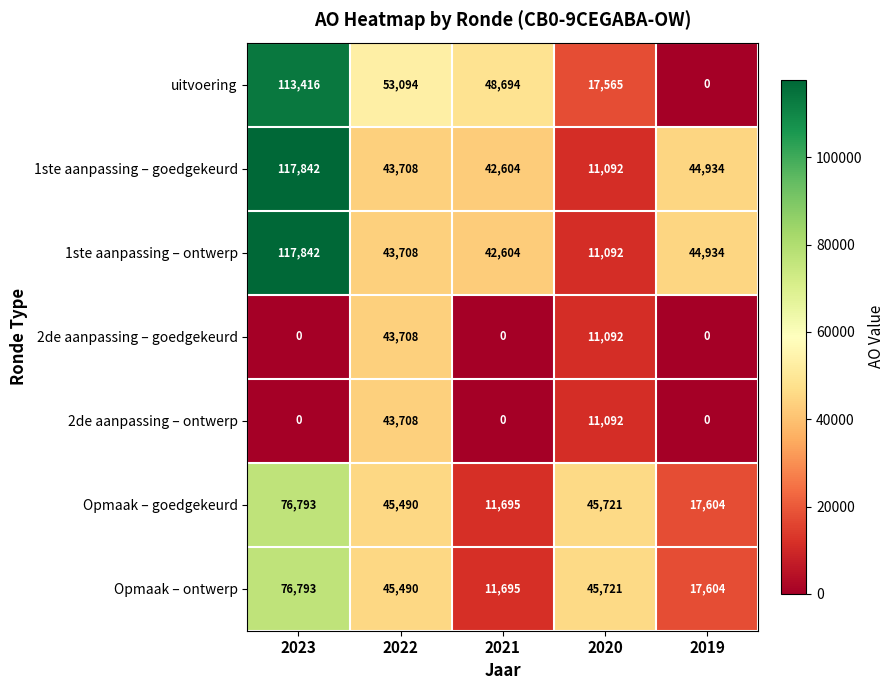

What is the spread (max minus min) of values at 2022?

9386